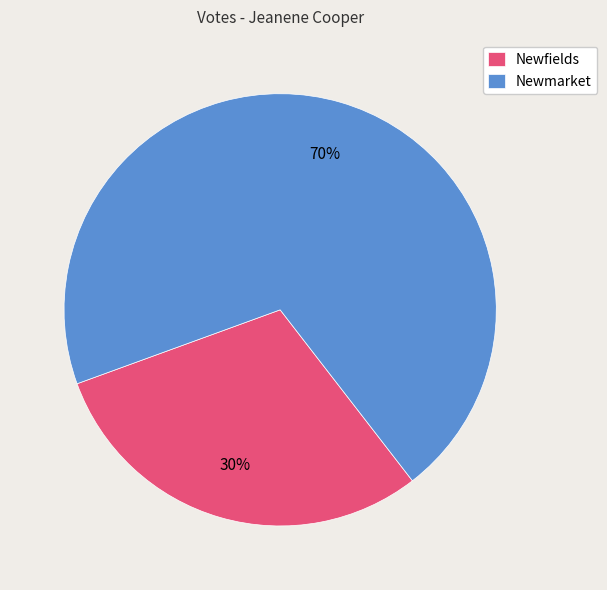

Which category accounts for the majority?

Newmarket